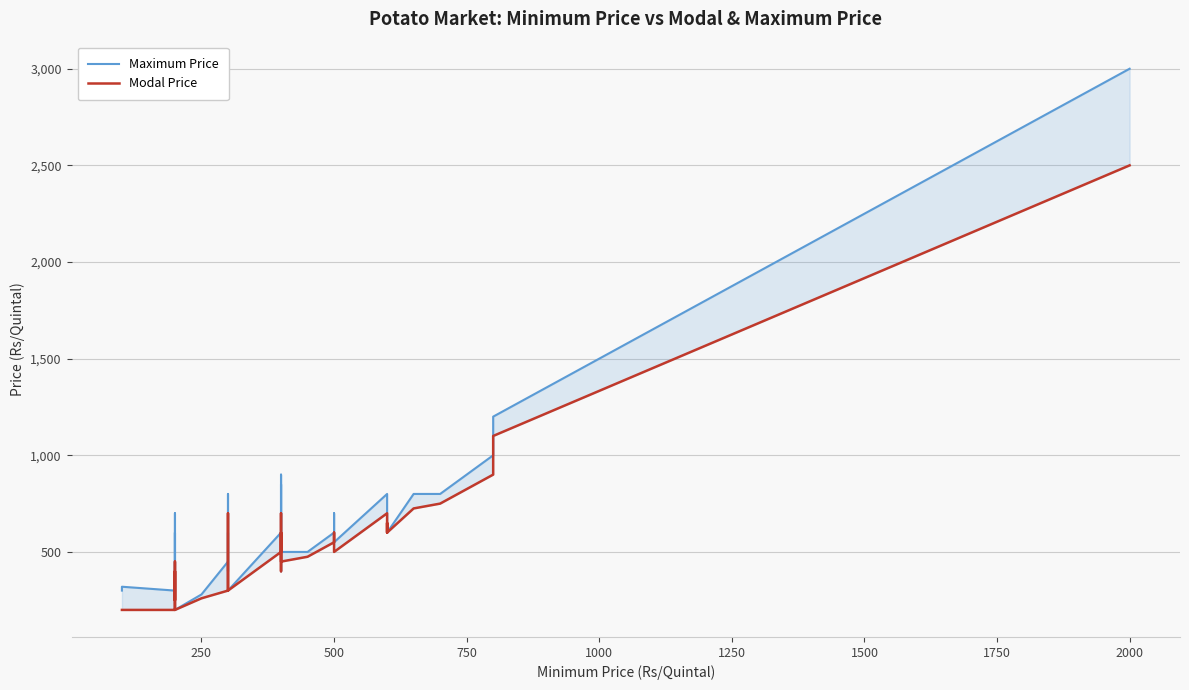

Is this an area chart (filled region under the line)?

No